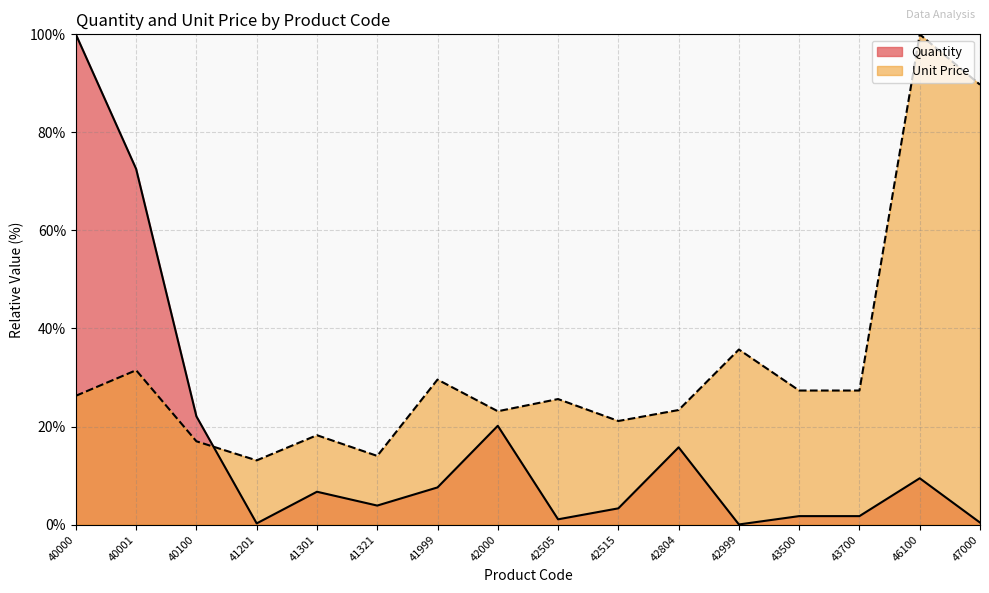

The value of Quantity at 40000 is 156.0. True or false?

False